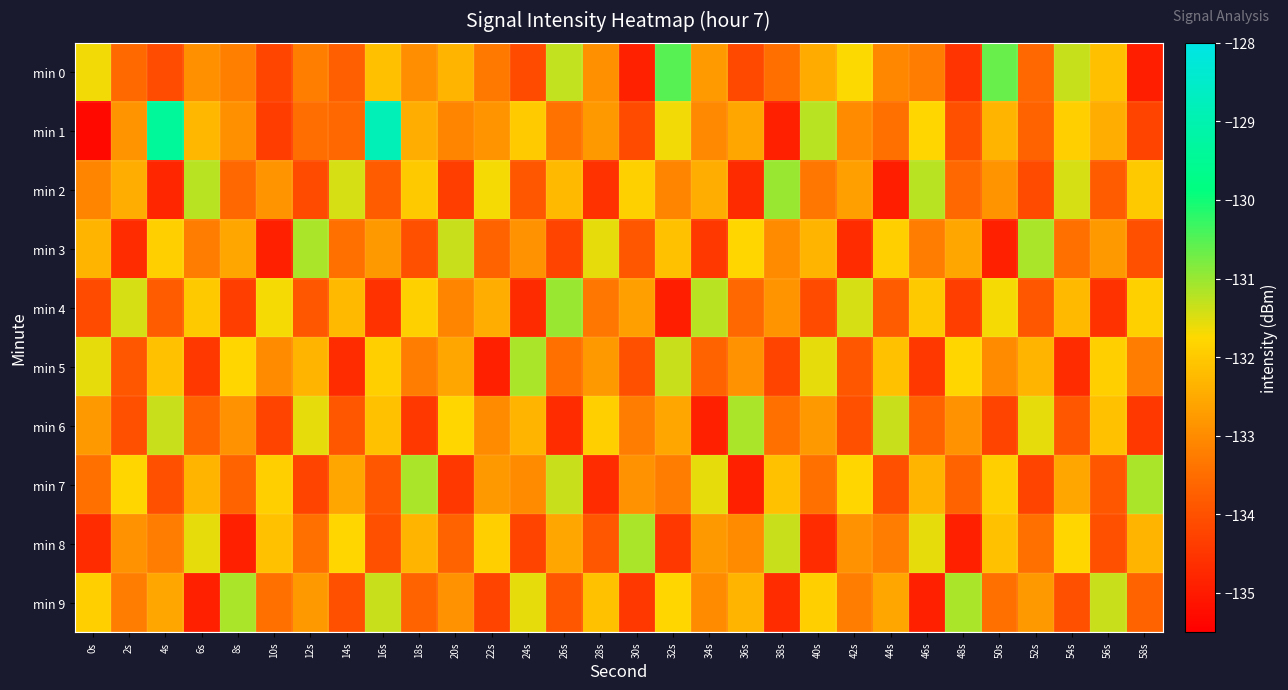

At which category does the chart reach its peak across all series?

16s